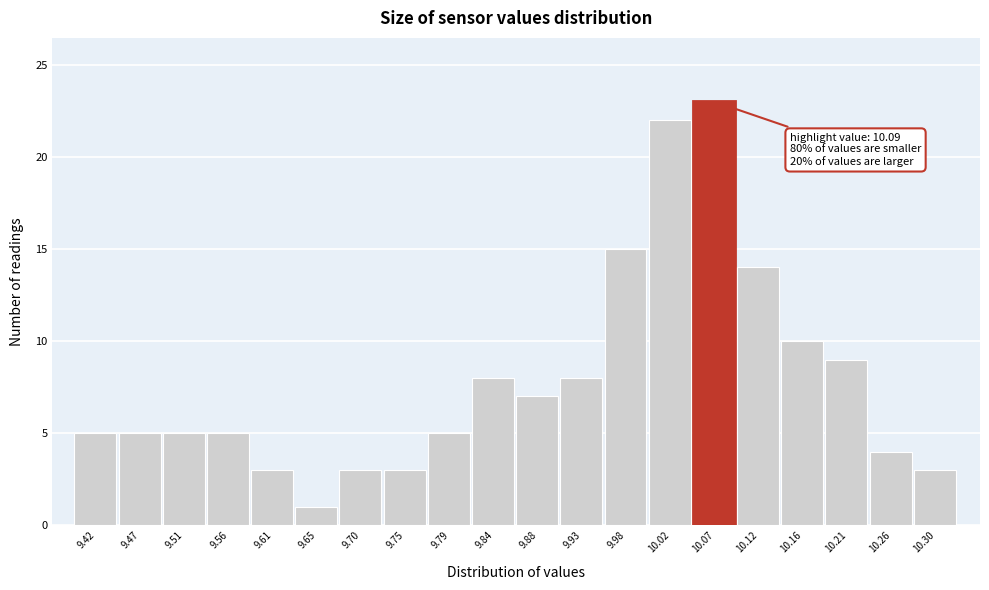

Reading left to right, transcribe all the data shown in this chart.

5	5	5	5	3	1	3	3	5	8	7	8	15	22	23	14	10	9	4	3